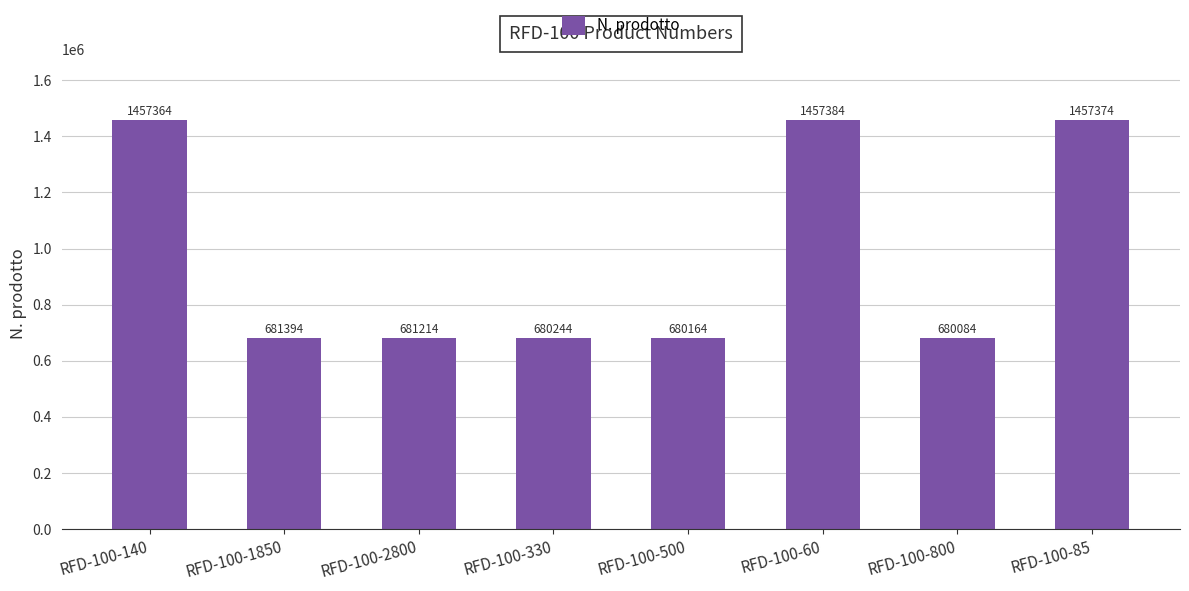

What is the label of the 5th bar from the right?

RFD-100-330